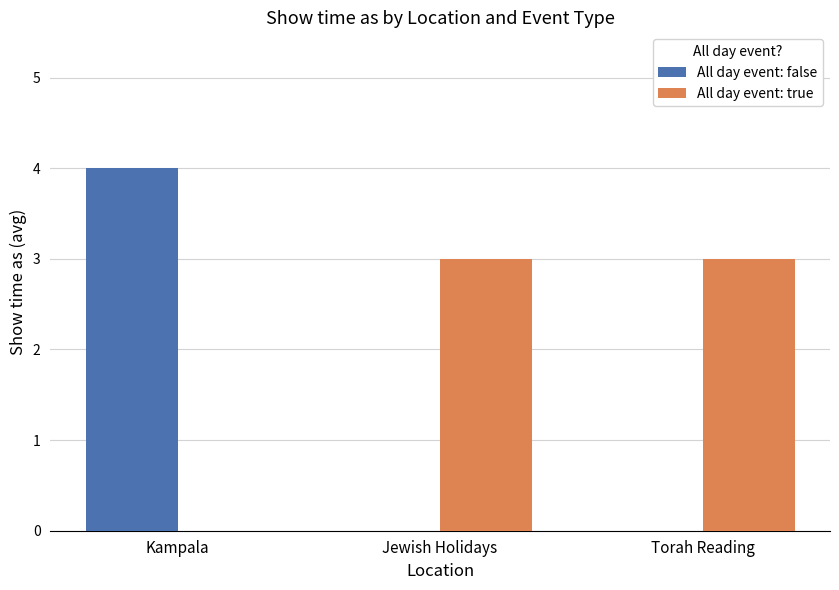

What is the average value of the All day event: false series?

1